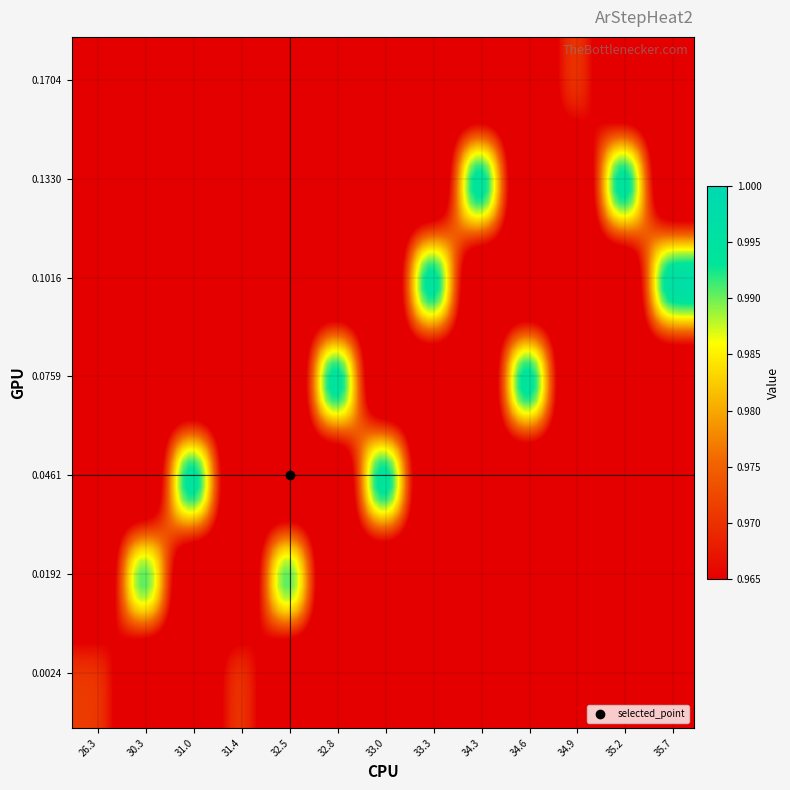

At which category does the chart reach its peak across all series?

9